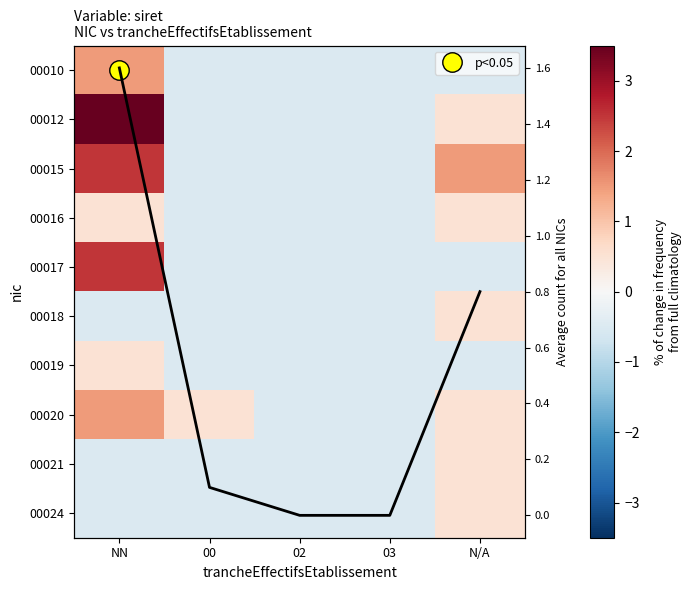

How many categories are shown in the chart?

5